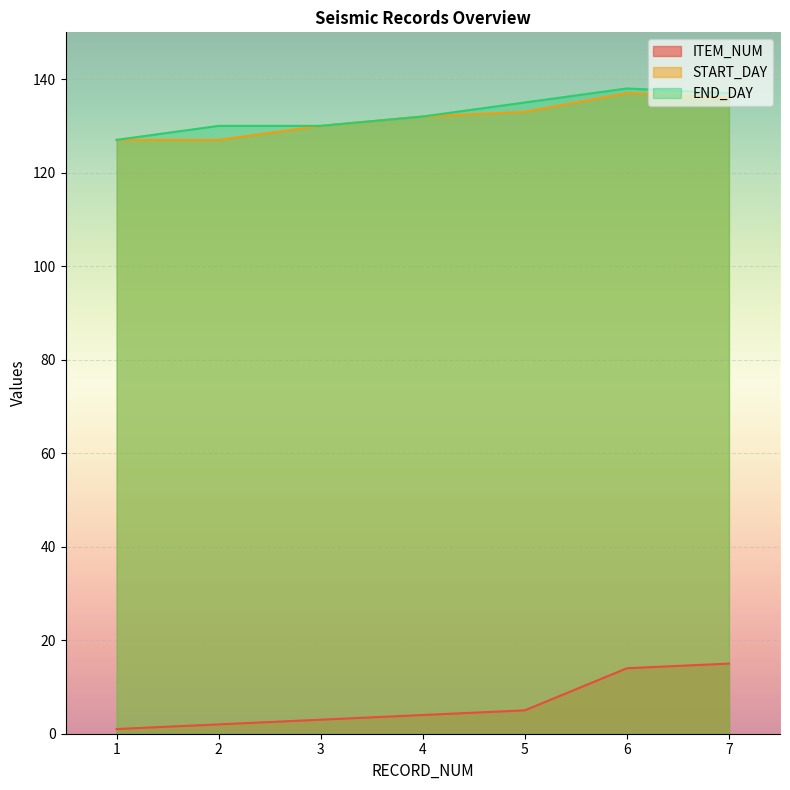

Where is ITEM_NUM nearest to the value 8?

5